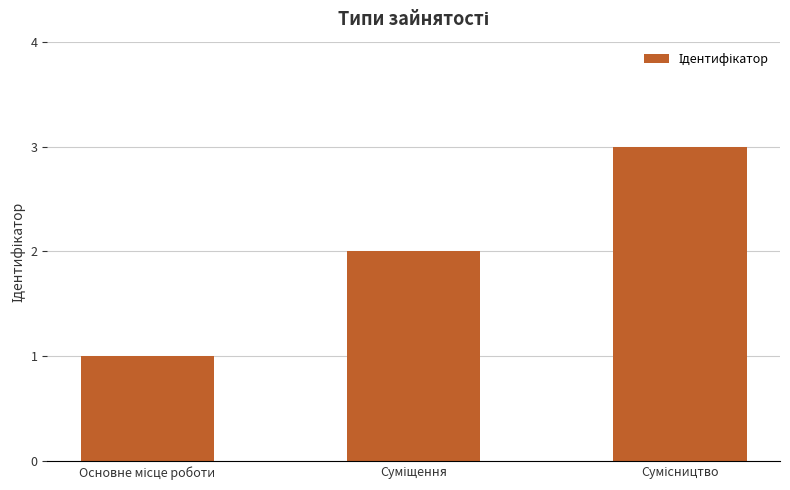

What is the sum of all values?

6